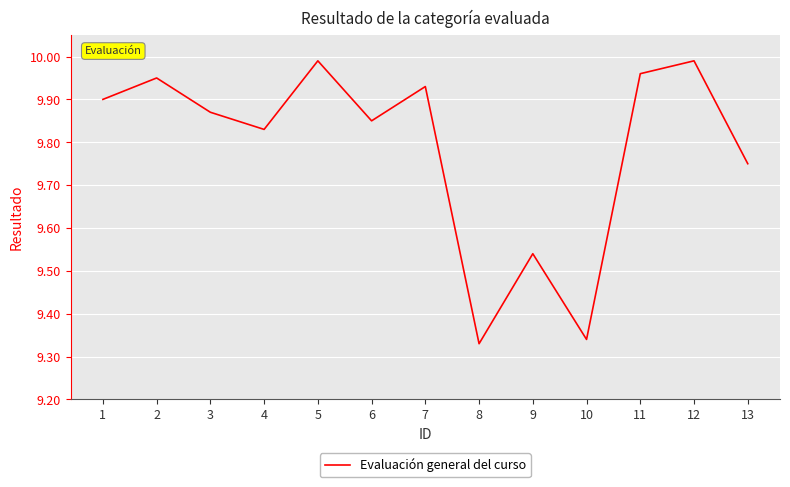

The chart shows a value of 4.3 at 10. True or false?

False